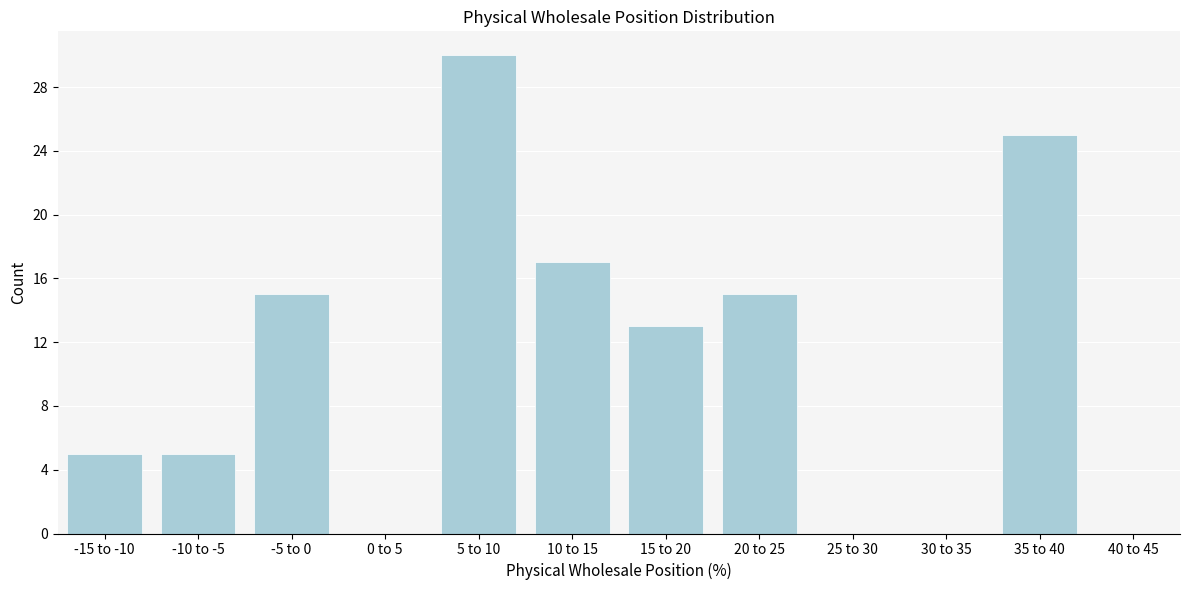

Reading right to left, list all the values displayed in this chart.

40 to 45=0	35 to 40=25	30 to 35=0	25 to 30=0	20 to 25=15	15 to 20=13	10 to 15=17	5 to 10=30	0 to 5=0	-5 to 0=15	-10 to -5=5	-15 to -10=5